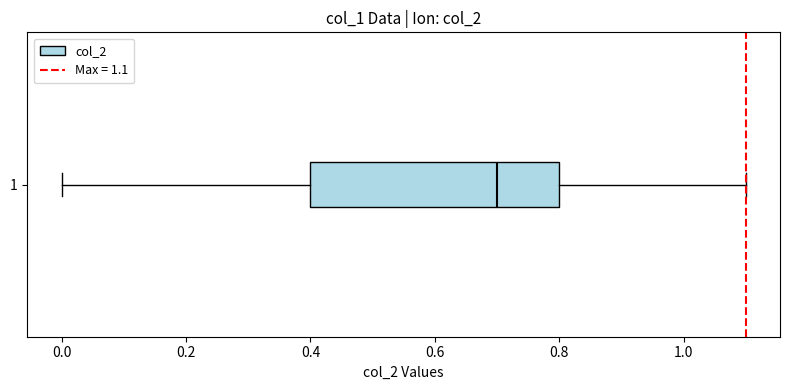

Where is the right edge of the box at y = 1 on the x-axis? The values are not printed on the chart, so give them approximately, as read against the axis.

0.8